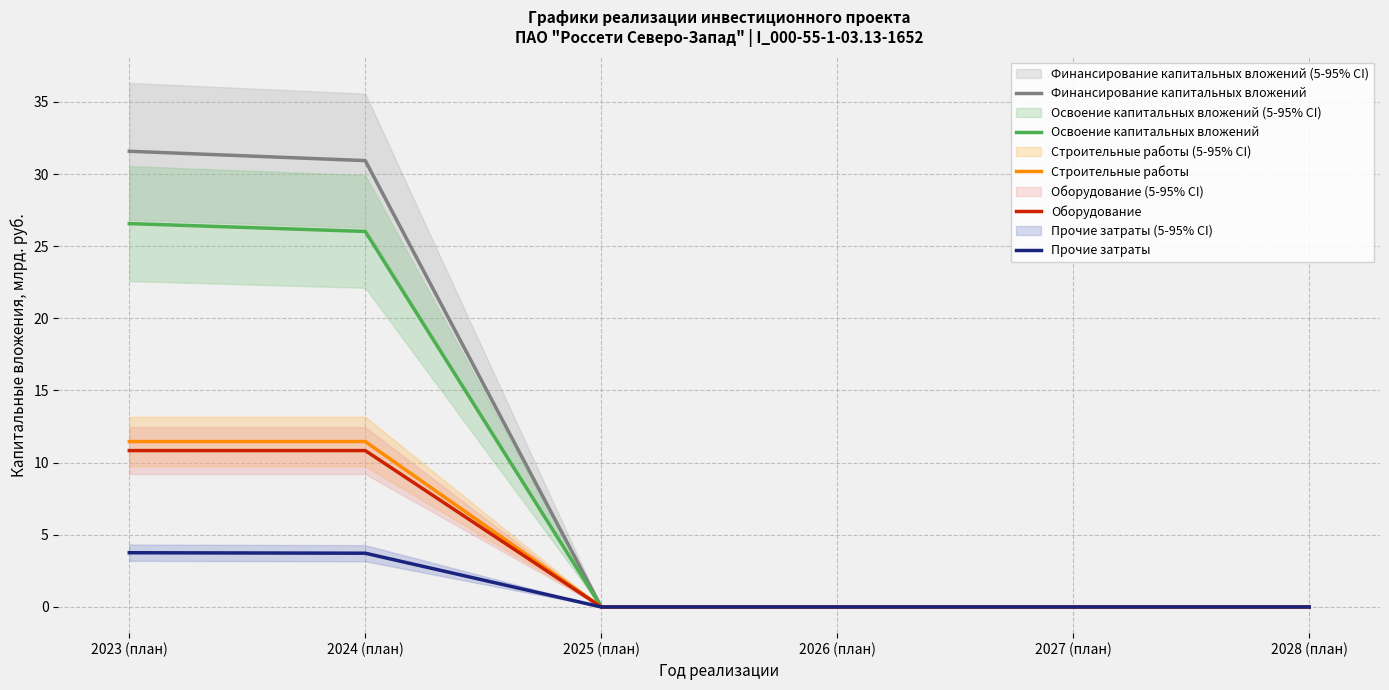

How many data points in Финансирование капитальных вложений are above 0?

2